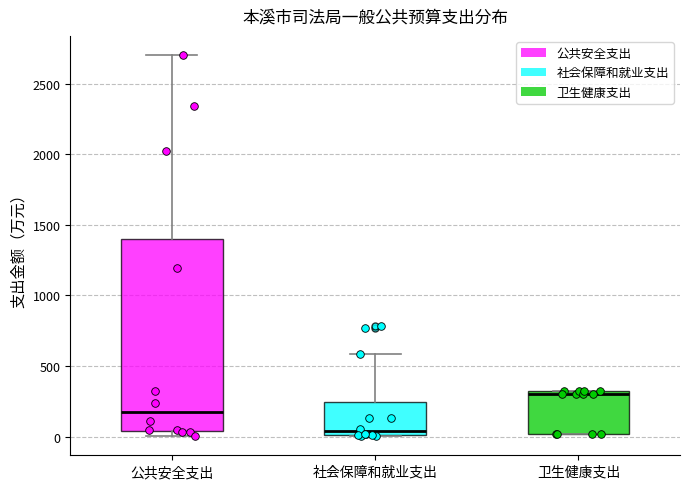

Which box has the lowest median line?

社会保障和就业支出